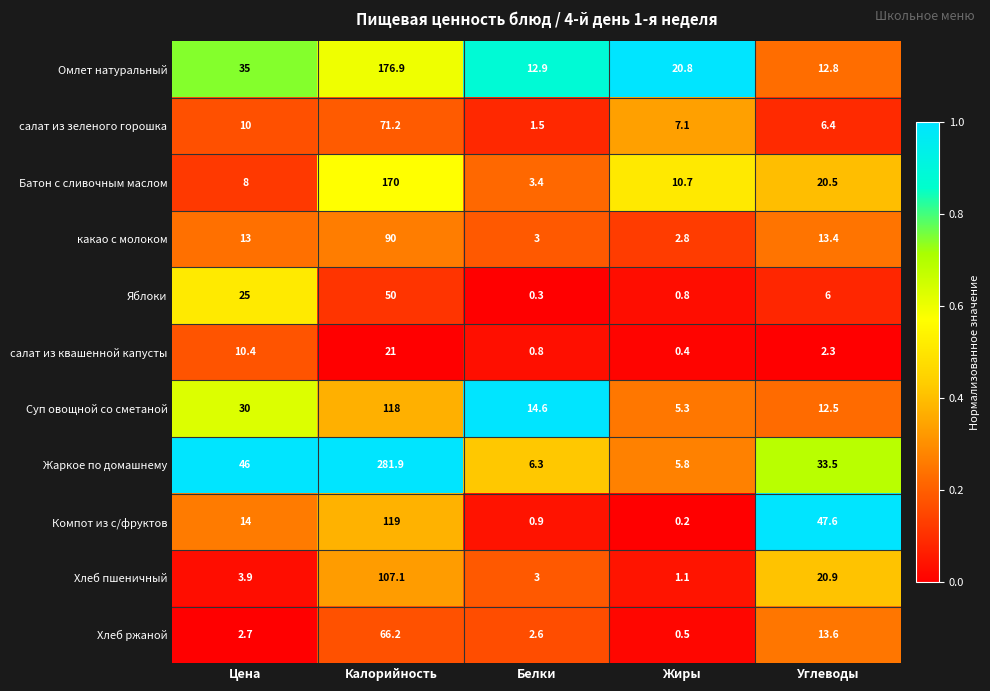

What is the spread (max minus min) of values at Цена?

43.3